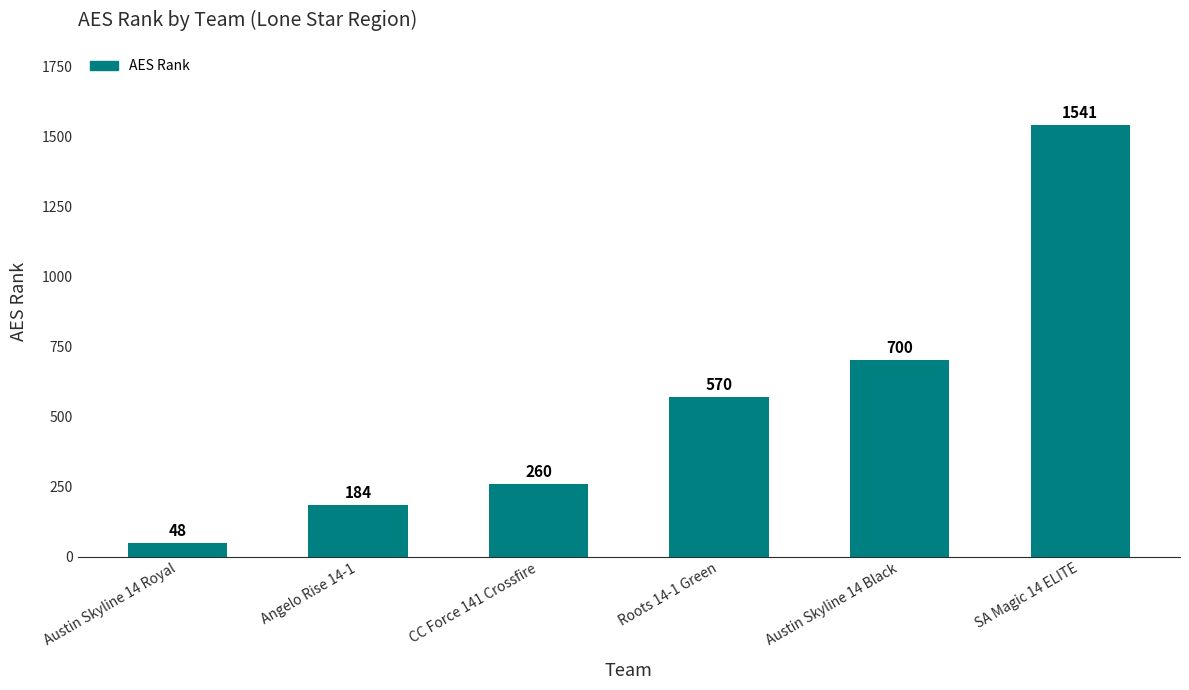

Rank the categories by value from lowest to highest.

Austin Skyline 14 Royal, Angelo Rise 14-1, CC Force 141 Crossfire, Roots 14-1 Green, Austin Skyline 14 Black, SA Magic 14 ELITE